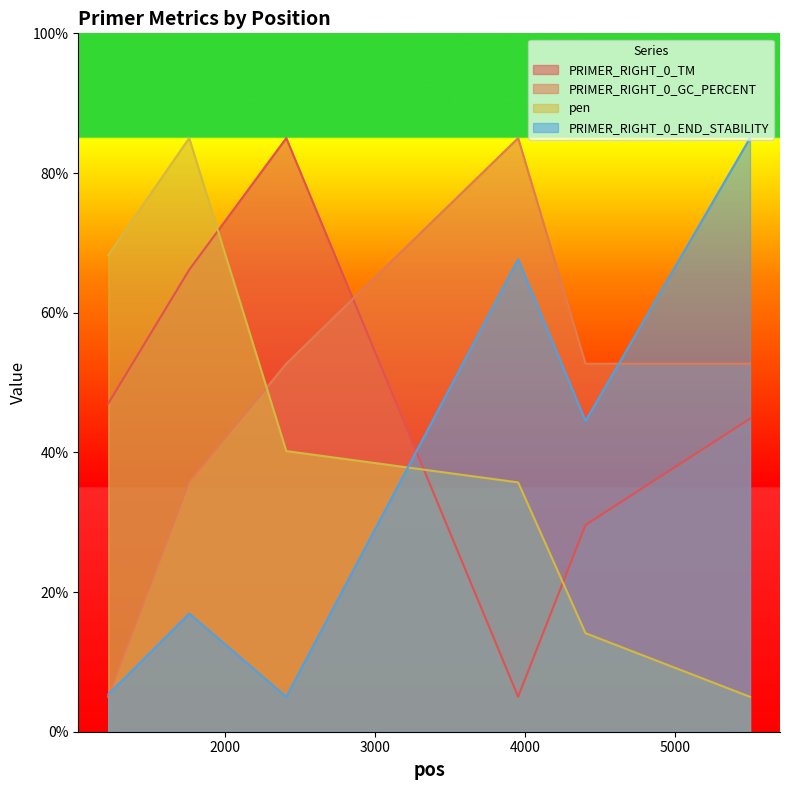

Which label corresponds to the smallest value in the chart?

3954